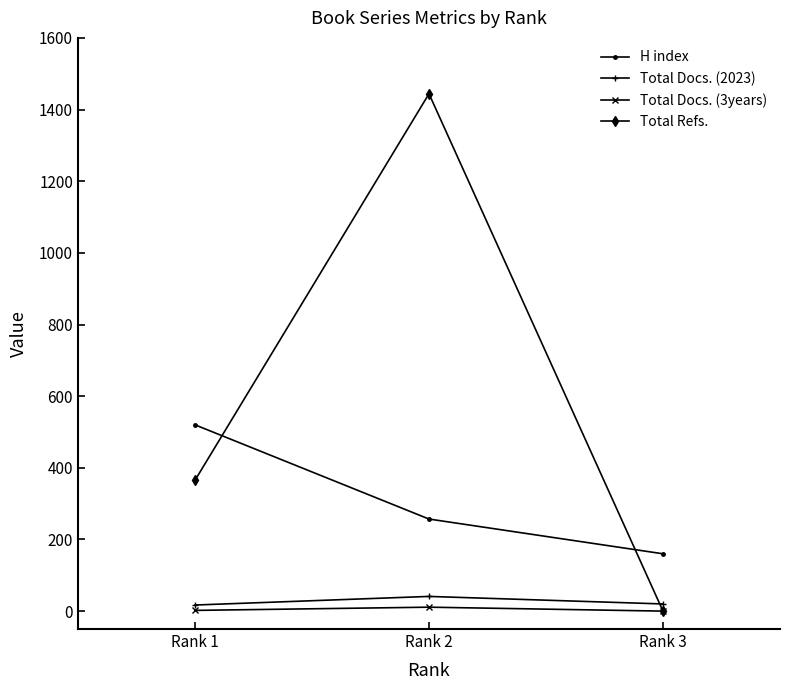

Which series has the widest spread of values?

Total Refs.